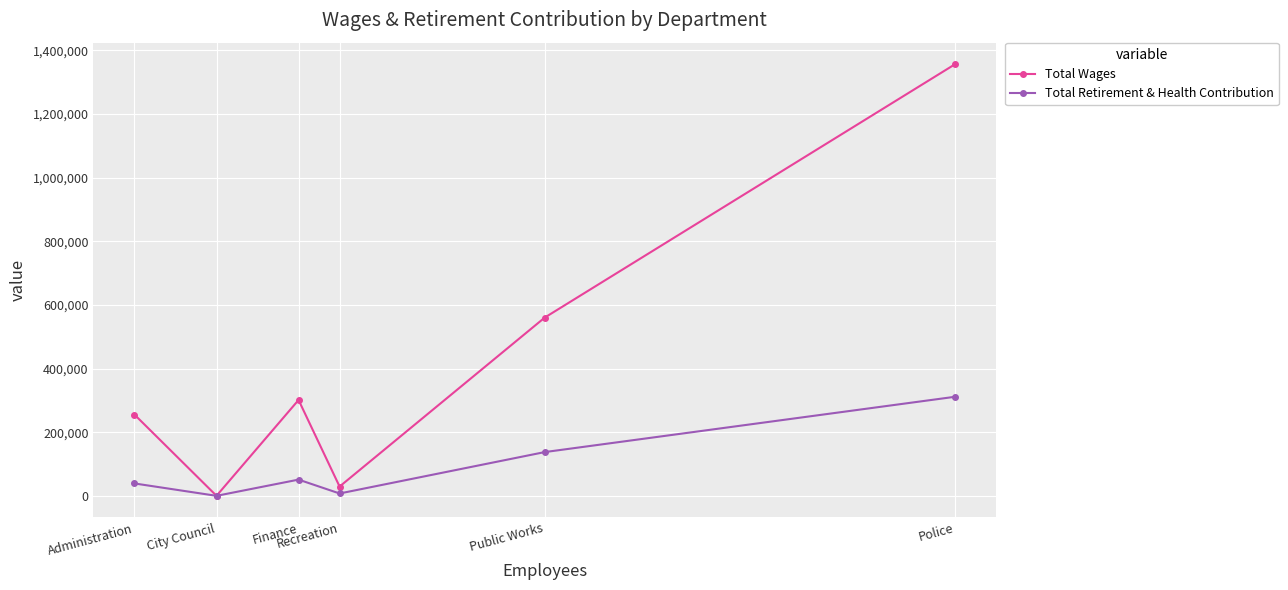

Is it true that Total Retirement & Health Contribution equals 311294 at Police?

True